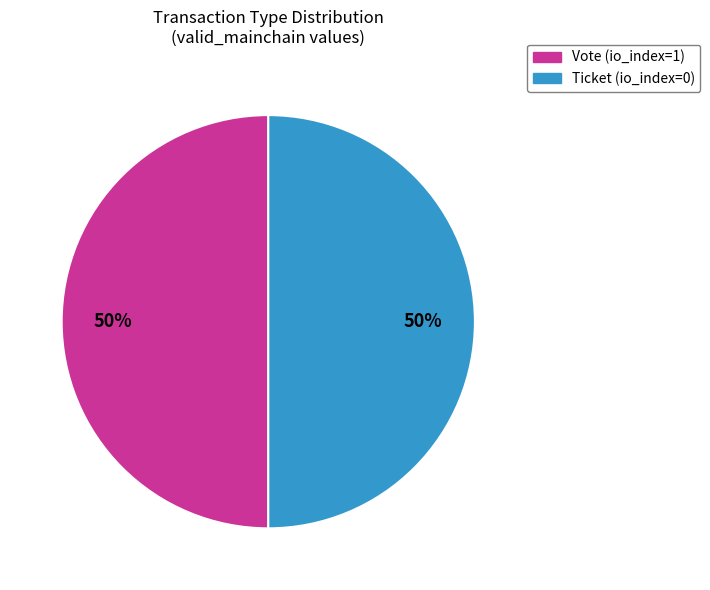

Is it true that Ticket (io_index=0) is 50% of the pie?

True